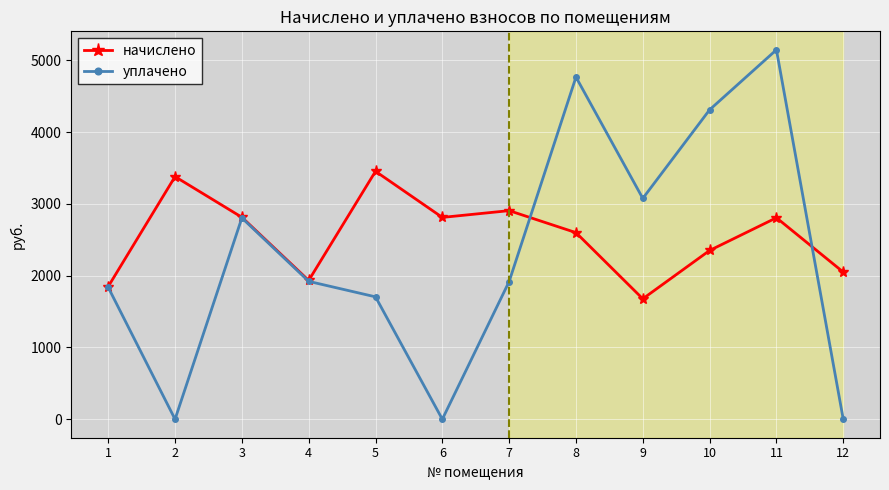

Which series changed the most between 1 and 7?

начислено